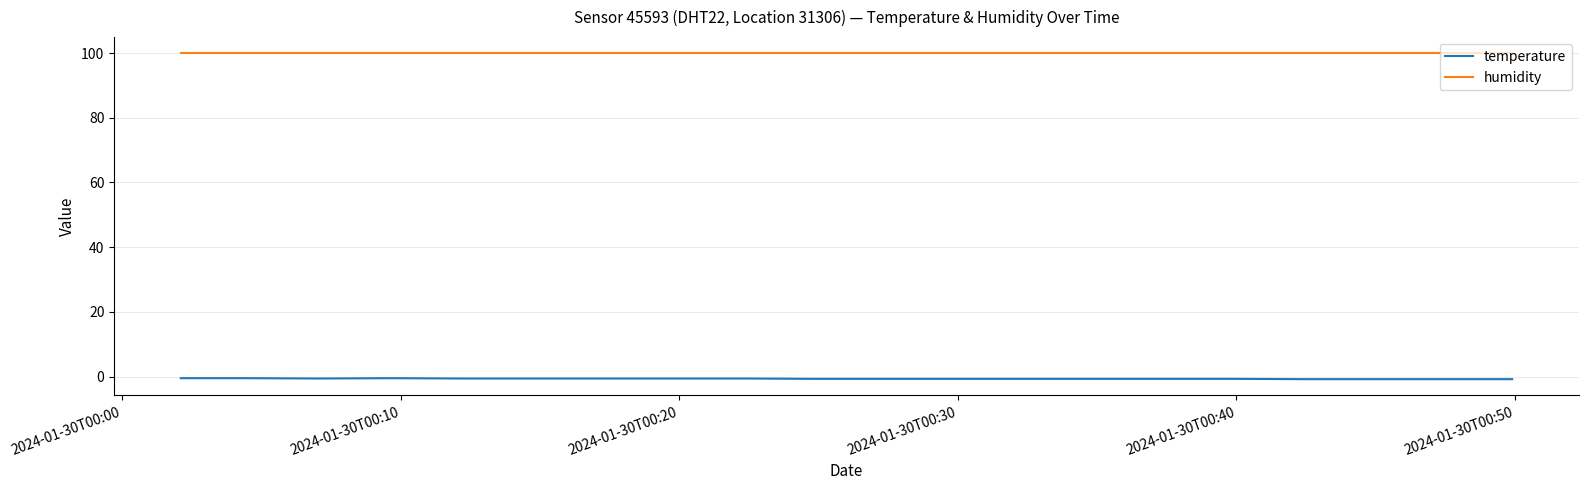

What is the minimum value for humidity?

99.9